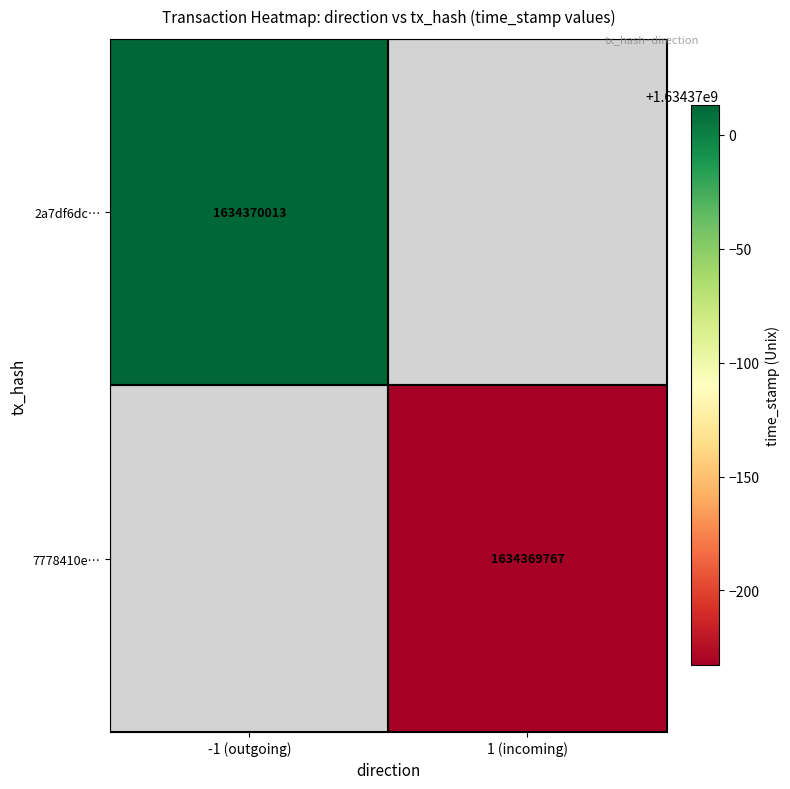

Between 0 and 1, which series saw the biggest shift?

2a7df6dc03d1e832f88fc56f68607fc622f425a